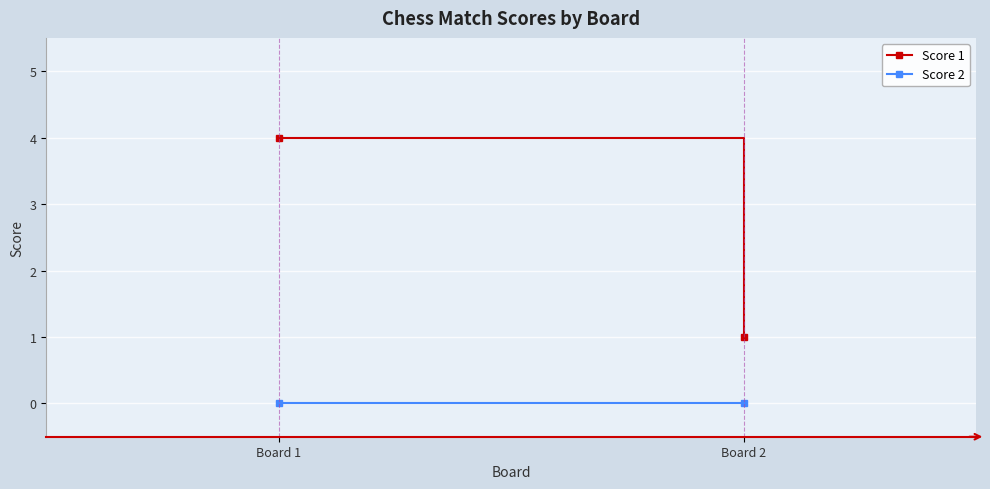

True or false: Score 1 has a value of 3 at Board 1.

False